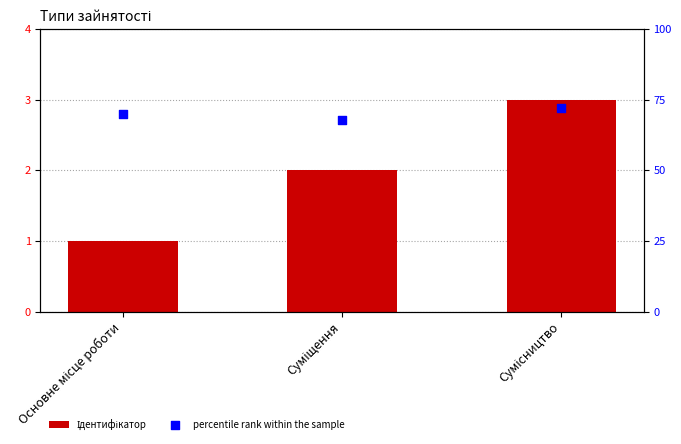

Which series reaches the minimum Y coordinate?

Ідентифікатор